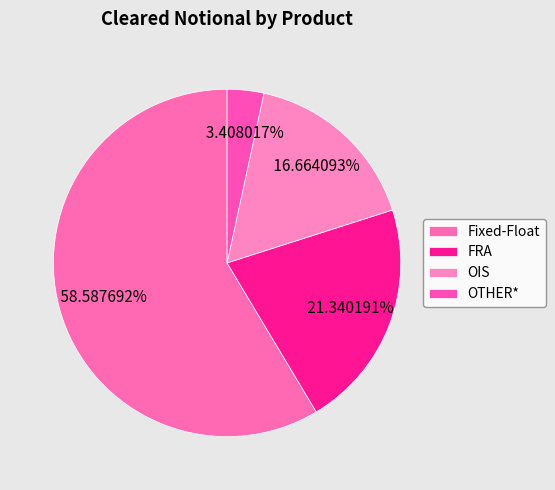

Combined, do OIS and OTHER* account for over 50%?

No